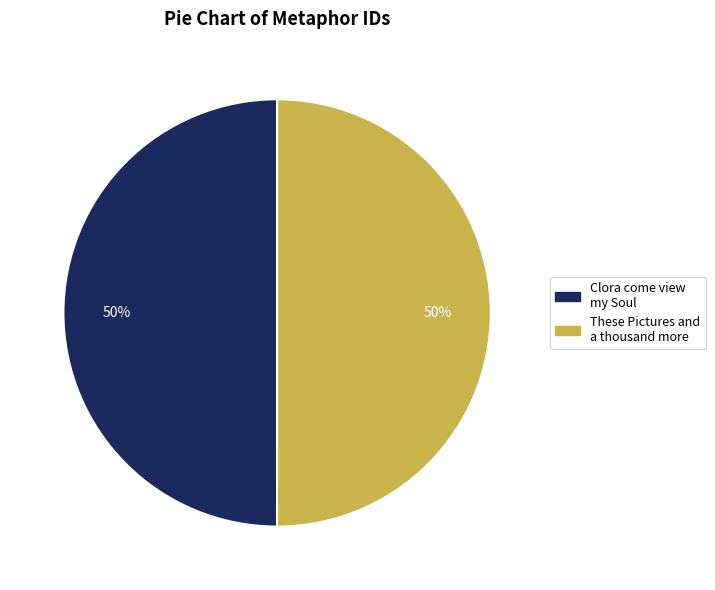

Combined, do Clora come view my Soul and These Pictures and a thousand more account for over 50%?

Yes